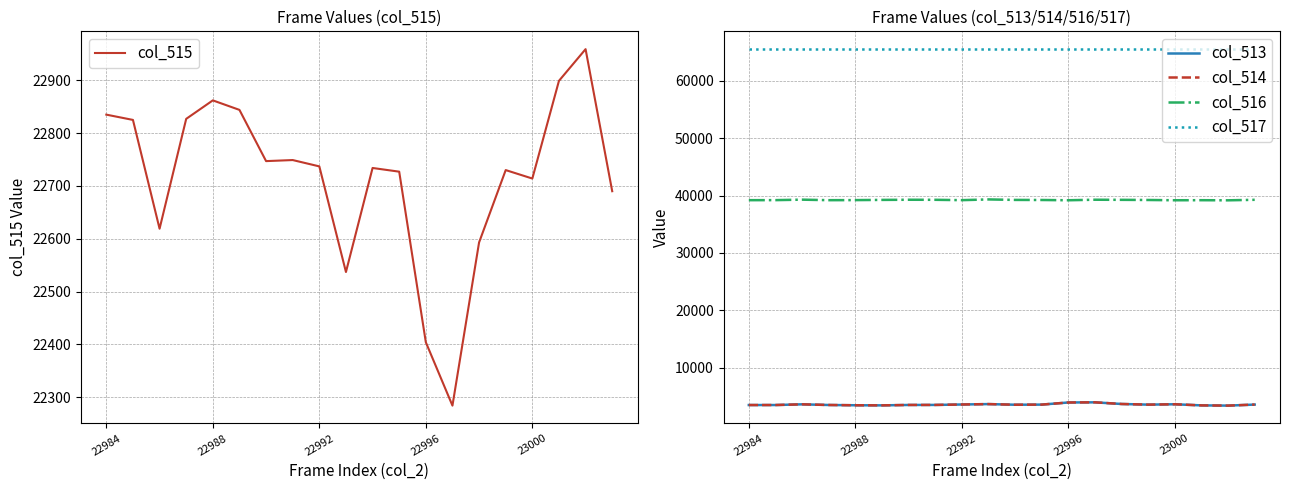

True or false: col_515 and col_517 cross at least once.

False